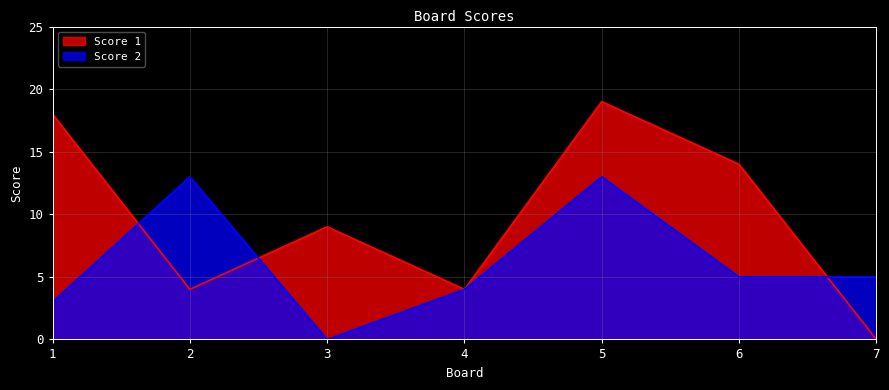

How many interior local peaks does the Score 2 series have?

2